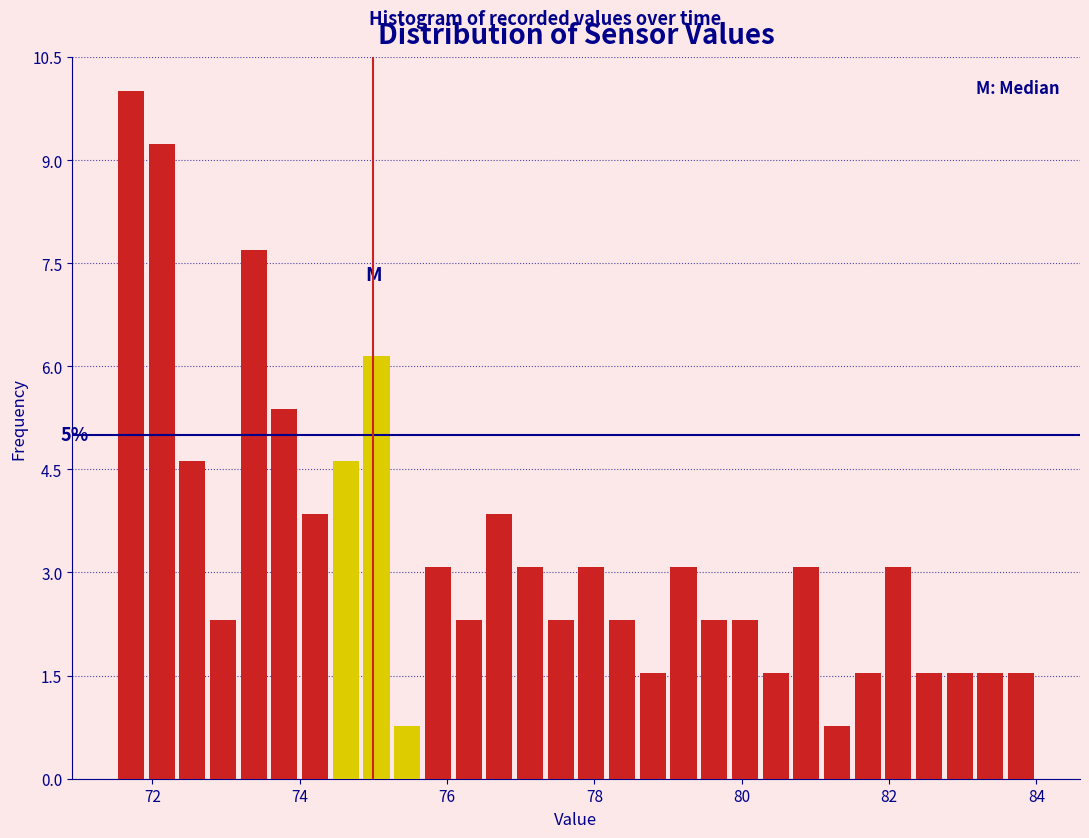

Around what value on the x-axis is the tallest bar? Give the approximate position of its centre, as read against the axis.

71.8